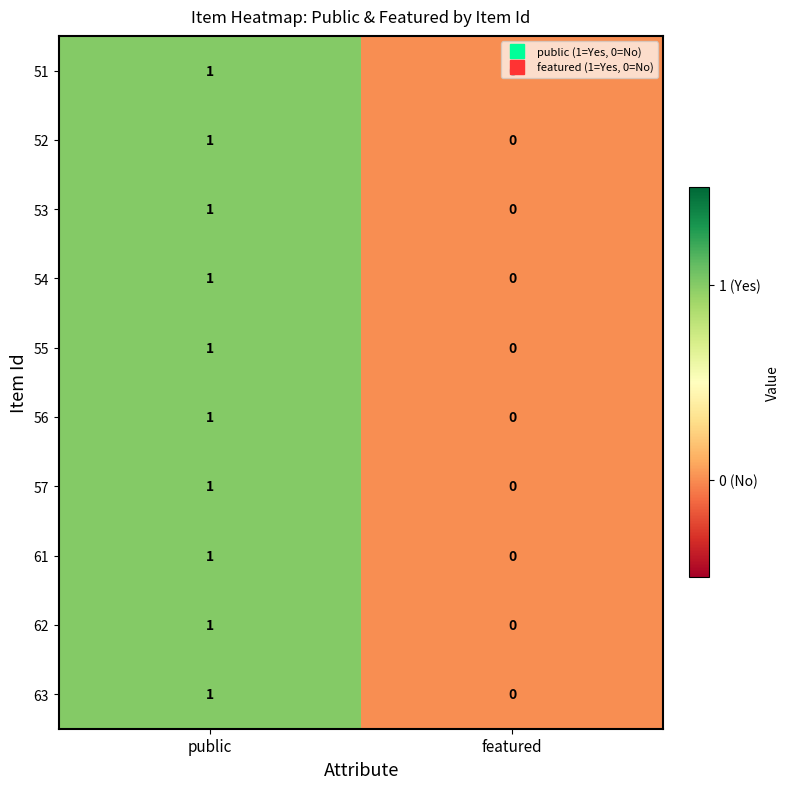

The 56 series shows 1 at public. True or false?

True